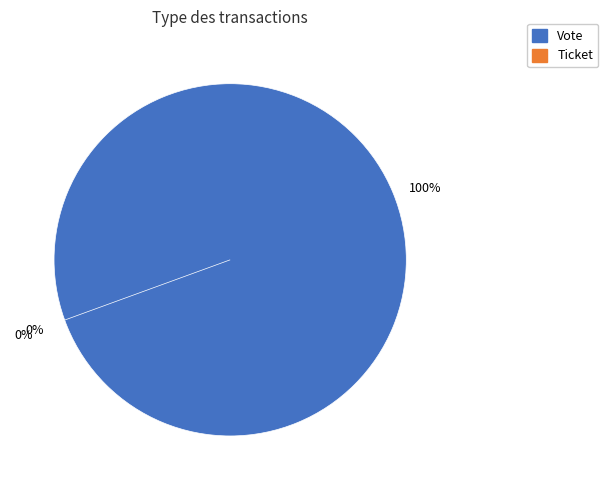

Count the number of slices in the pie.

2